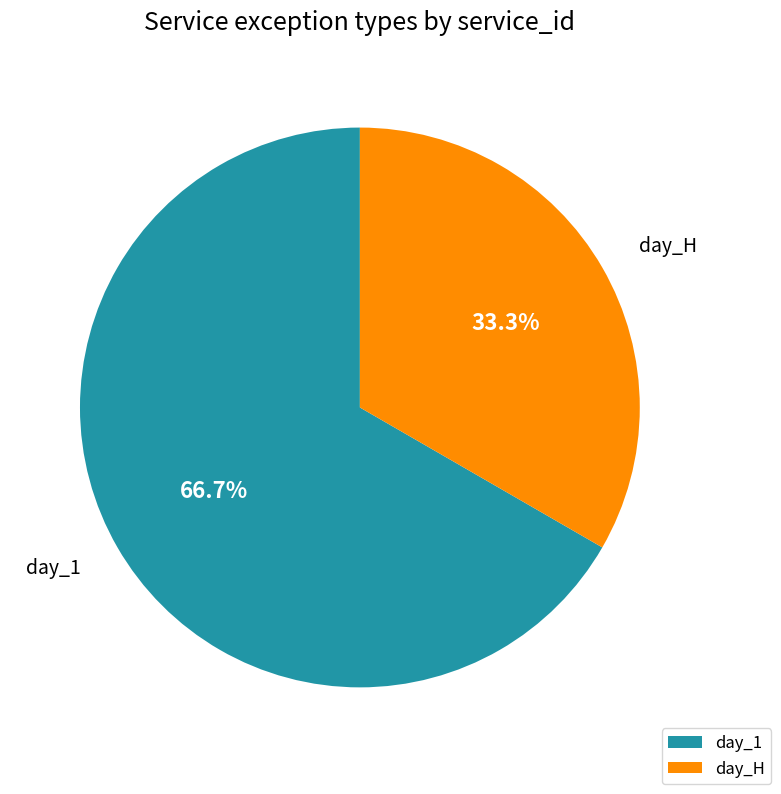

Is the sum of day_1 and day_H greater than half?

Yes